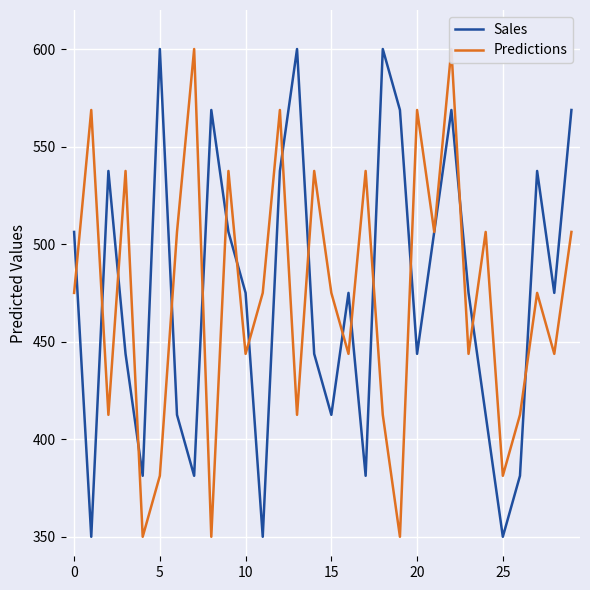

What is the label of the 9th point from the right?

21